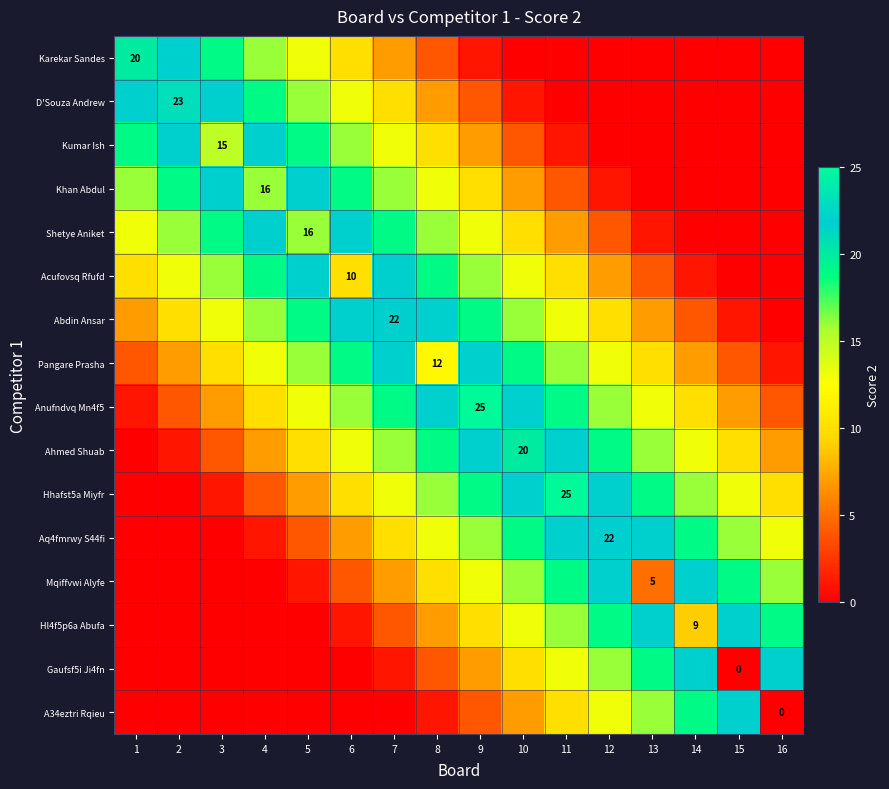

The Khan Abdul series shows 16 at 4. True or false?

True